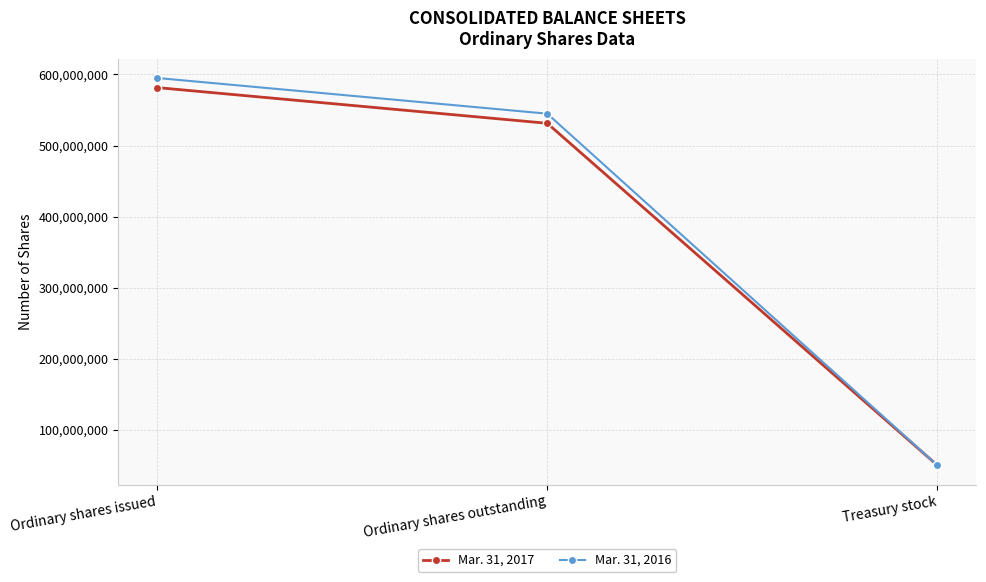

What position from the left is Treasury stock?

3